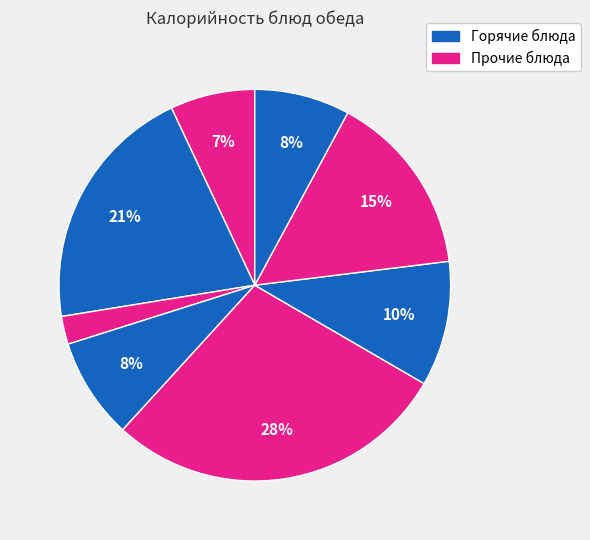

How many segments does this pie chart have?

8